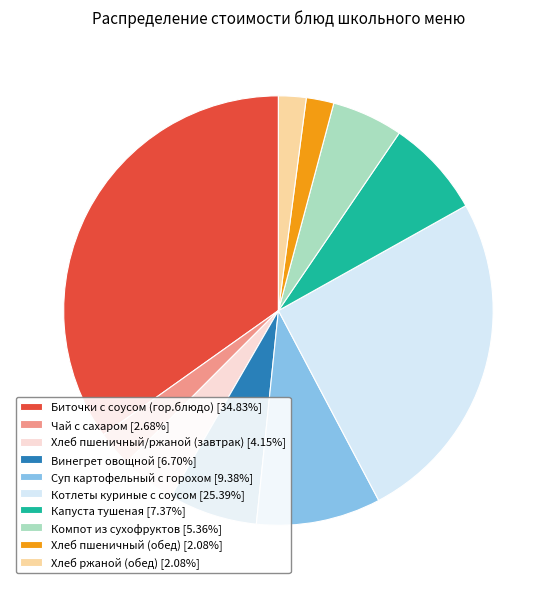

Approximately how many times larger is the value at Биточки с соусом (гор.блюдо) [34.83%] compared to Чай с сахаром [2.68%]?

13.0